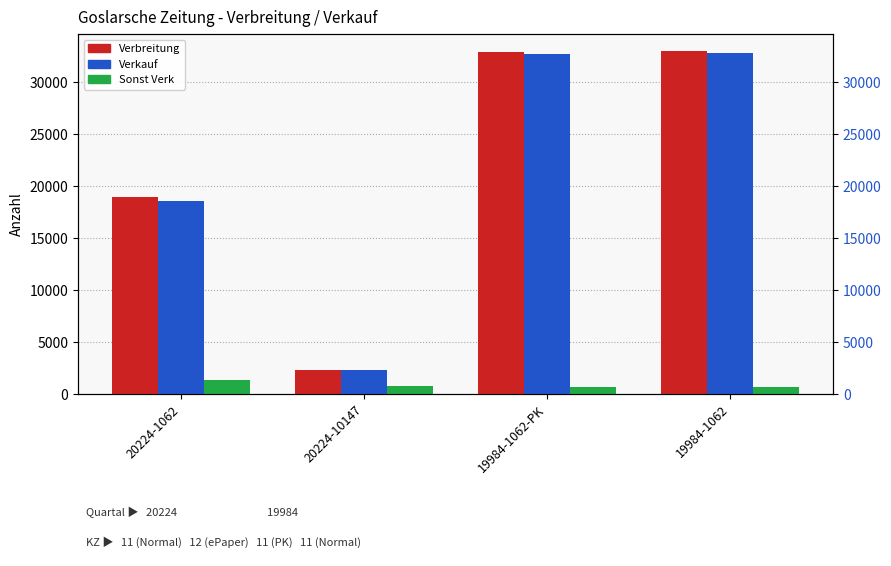

What is the label of the 3rd bar from the left?

19984-1062-PK